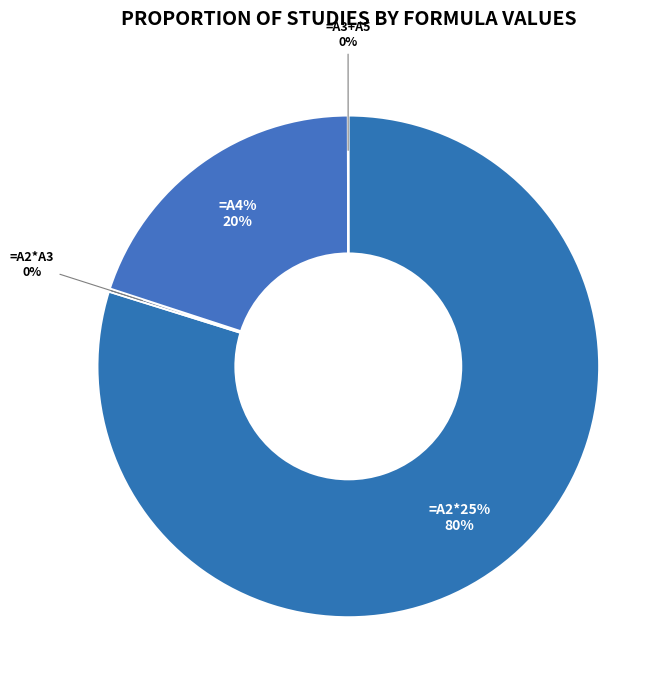

What percentage is NOT represented by =A3+A5?

100.0%